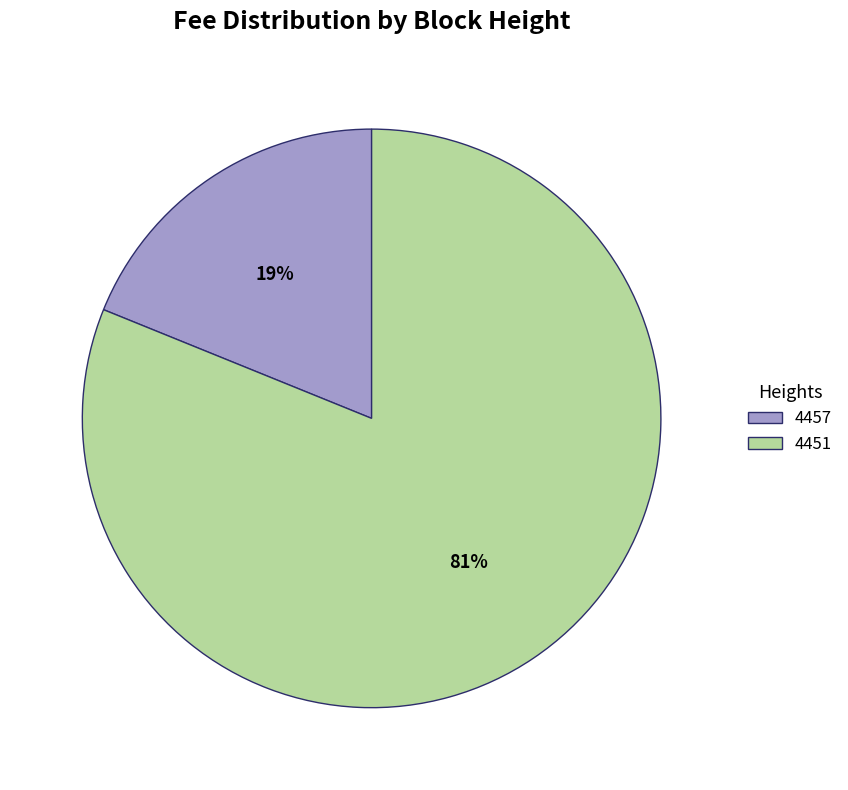

Is the sum of 4451 and 4457 greater than half?

Yes